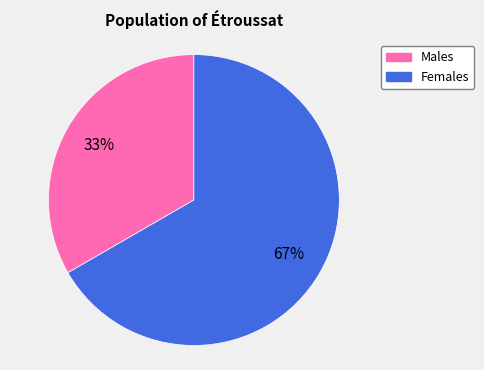

To the nearest percent, what is the average slice percentage?

50%